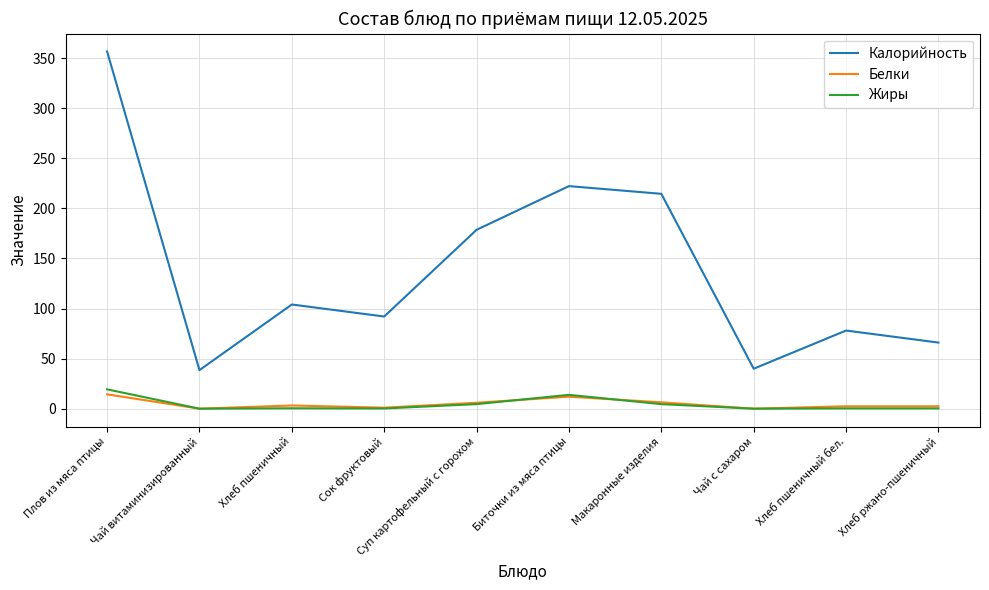

True or false: Жиры and Калорийность cross at least once.

False